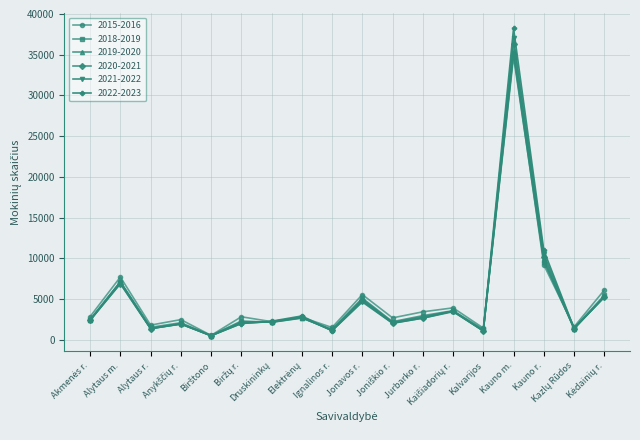

How many data points in 2019-2020 are less than 2475?

9